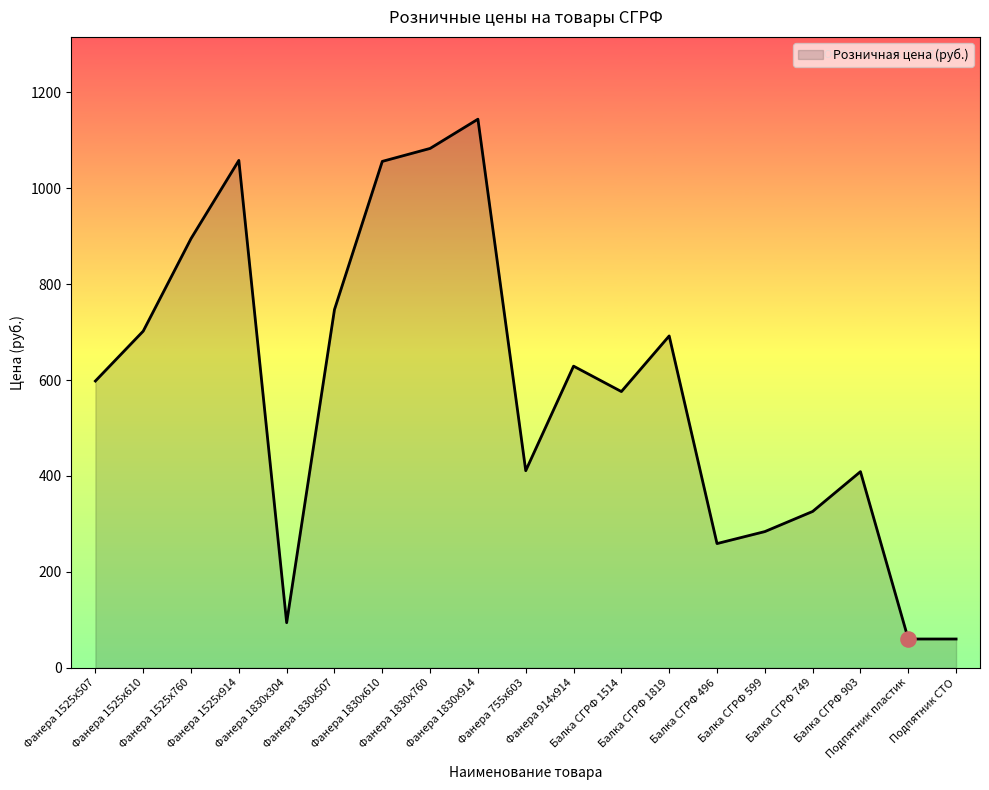

What is the change in value from Фанера 1830х304 to Фанера 1830х914?

+1050